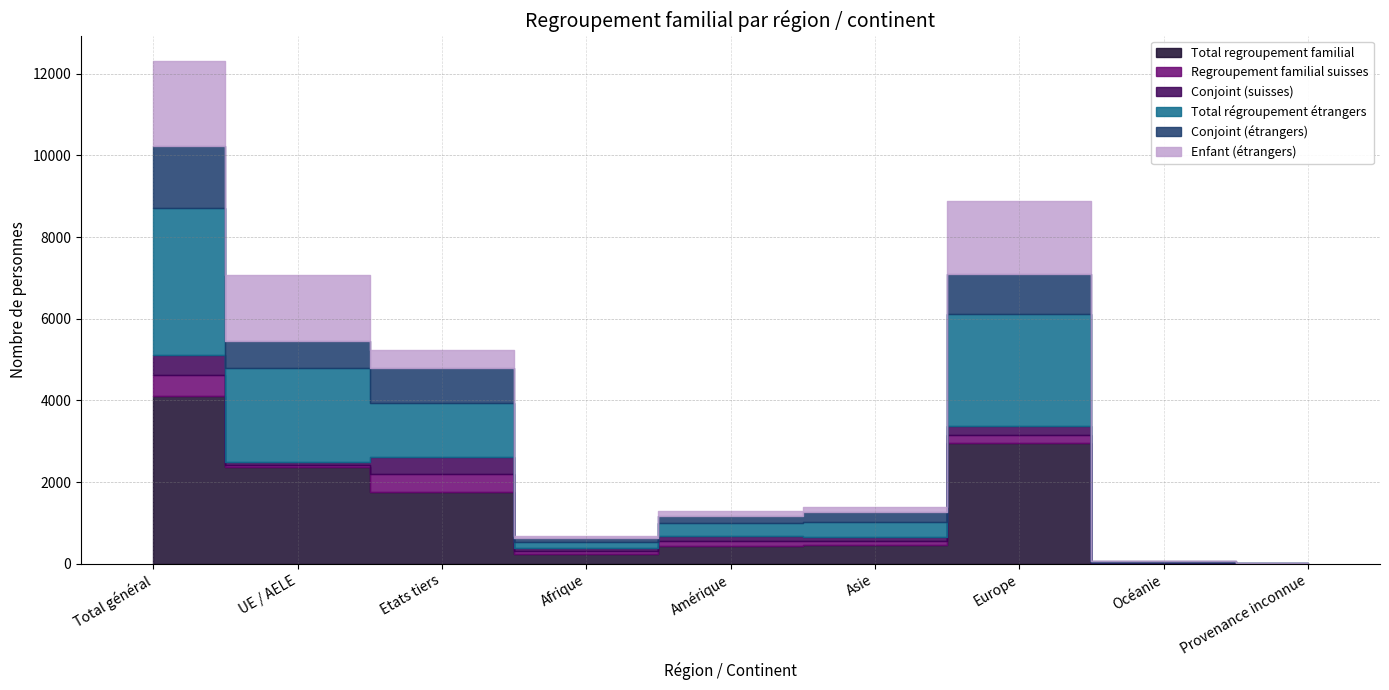

At which label does Total regroupement familial first exceed 463?

Total général